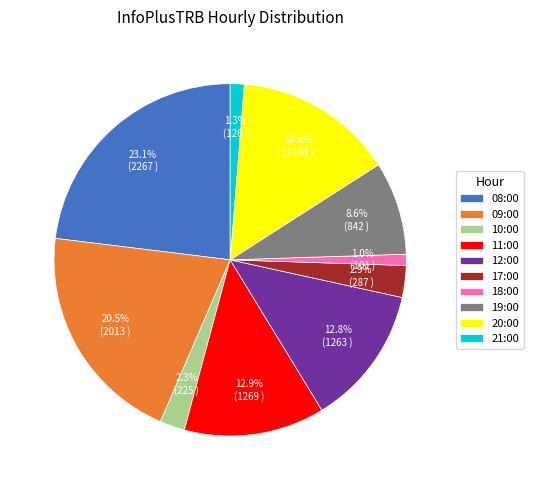

Does any single category account for the majority?

No